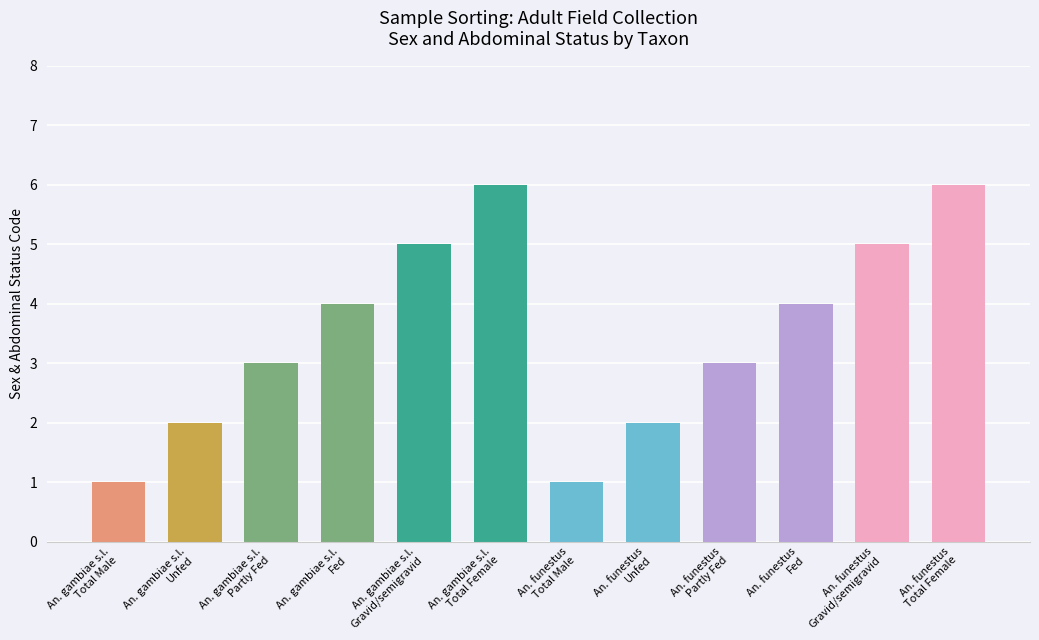

What is the value of the 4th bar from the left?

4